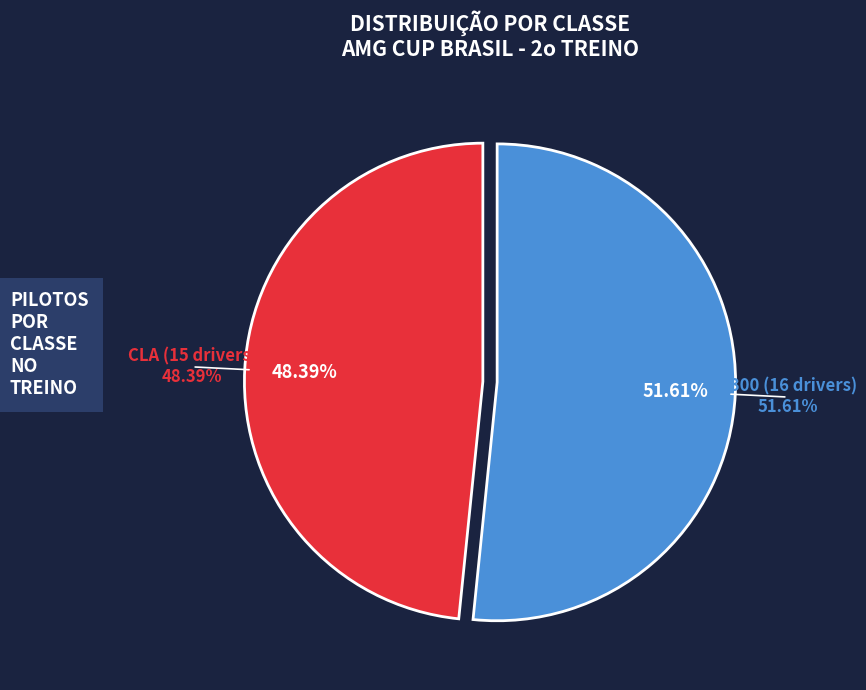

Which has a higher value, CLA or C300?

C300